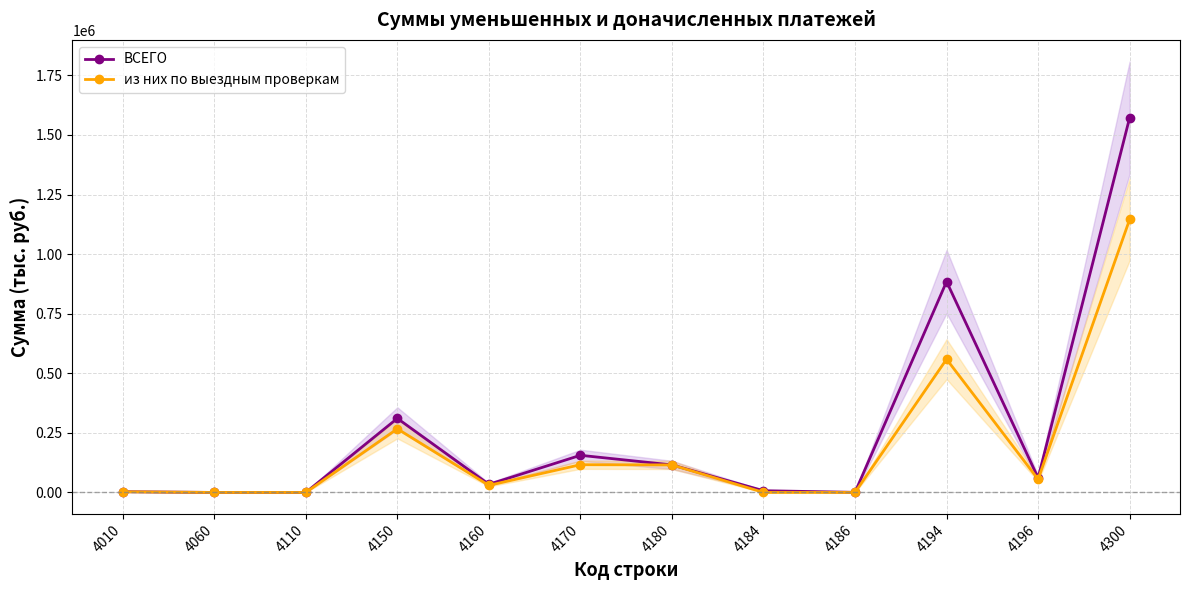

What is the difference between the maximum and minimum values in the ВСЕГО series?

1572702